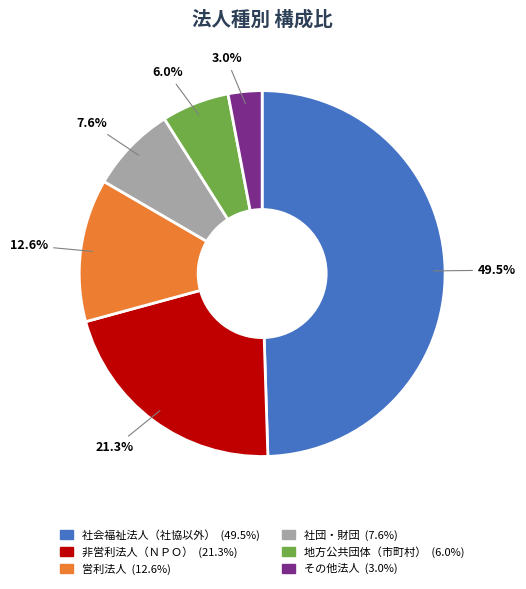

Is 営利法人 the majority of the pie?

No